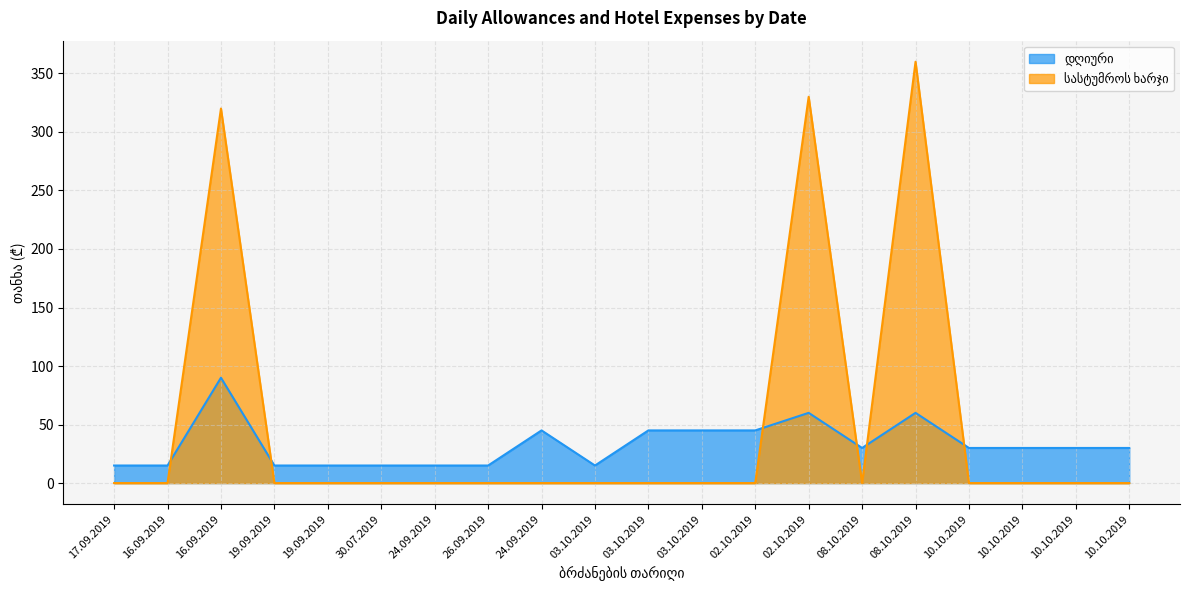

At which label is სასტუმროს ხარჯი closest to 180?

16.09.2019